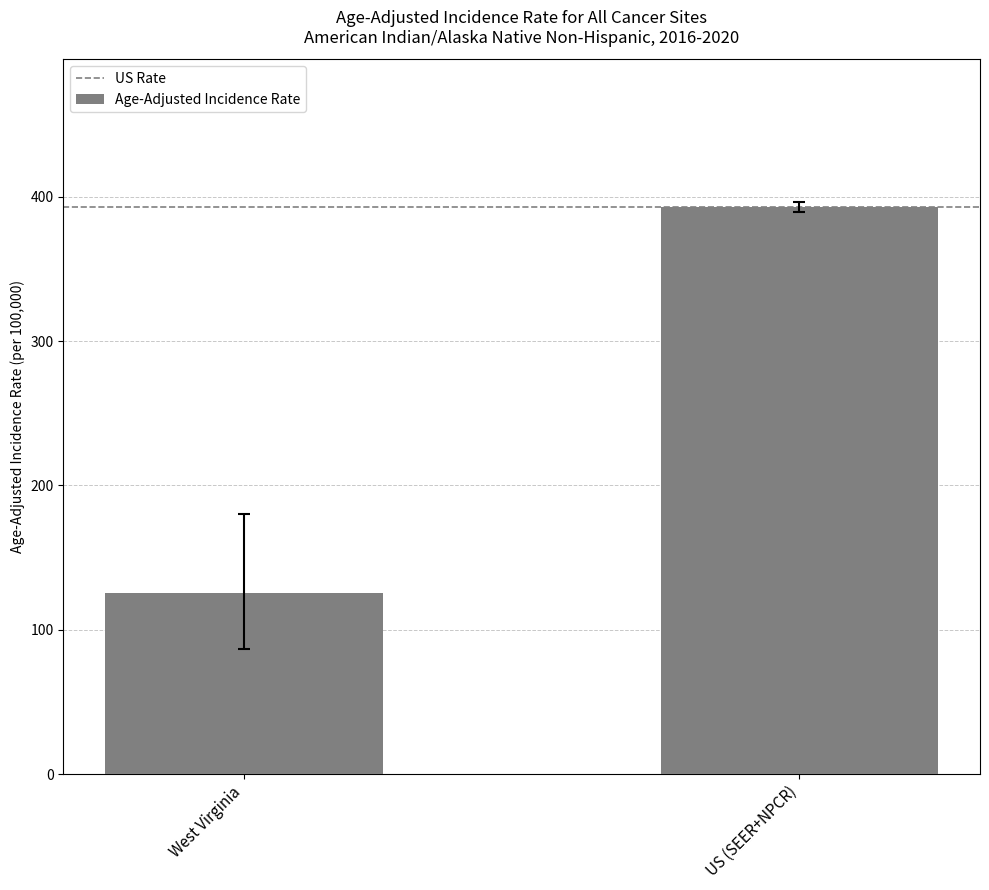

Rank the categories by value from highest to lowest.

US (SEER+NPCR), West Virginia